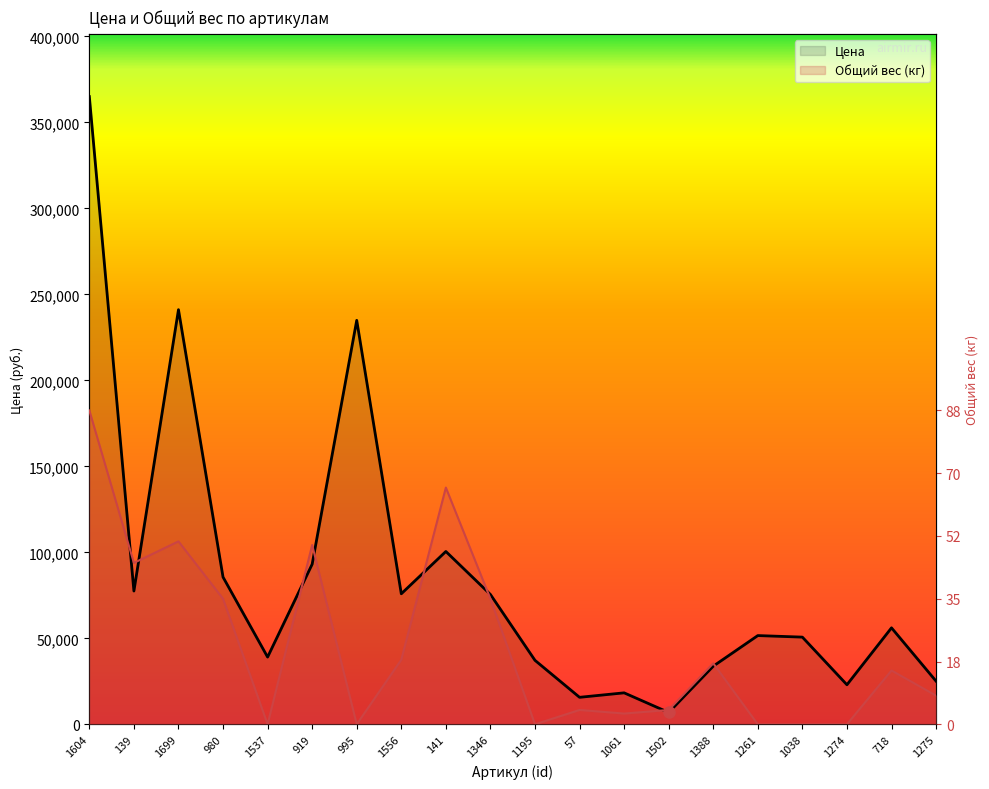

Which series has the largest range (max minus min)?

Цена